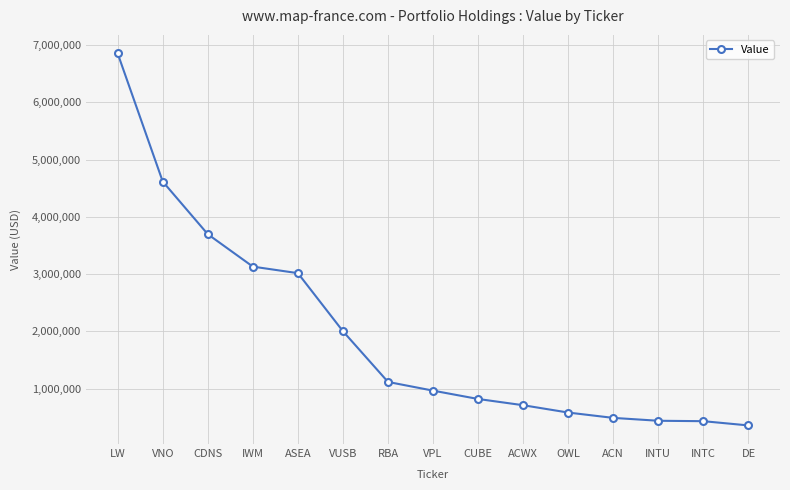

The value at LW is 3873804. True or false?

False